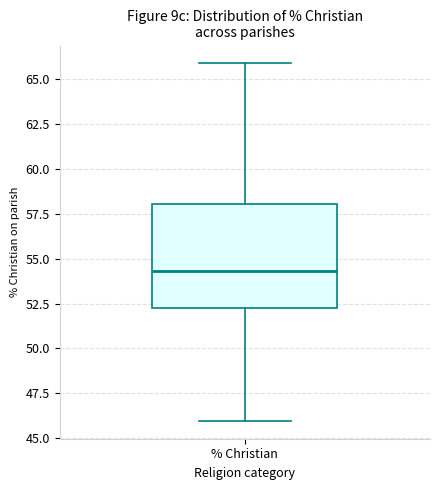

Where is the lower edge of the box for % Christian on the y-axis? The values are not printed on the chart, so give them approximately, as read against the axis.

52.0